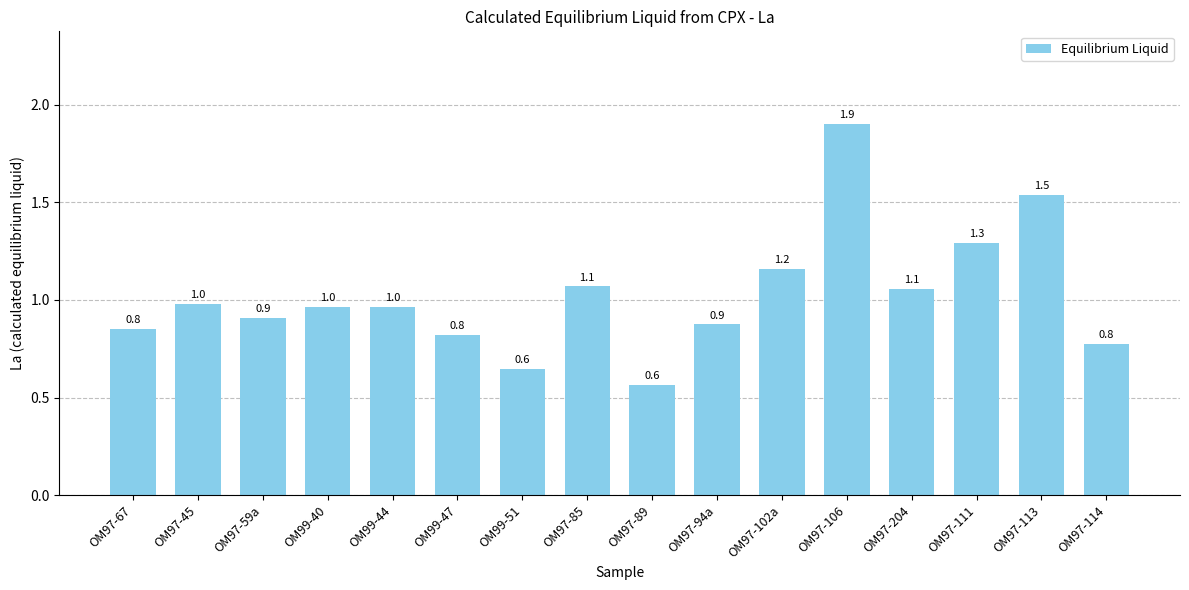

What is the label of the 1st bar from the left?

OM97-67